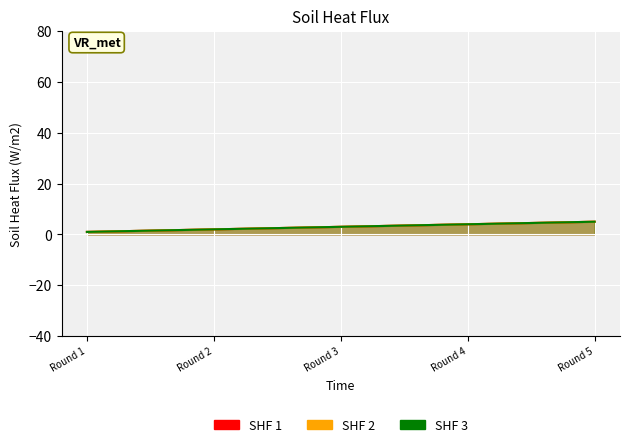

List the series in order of their peak value, highest first.

SHF 1, SHF 2, SHF 3